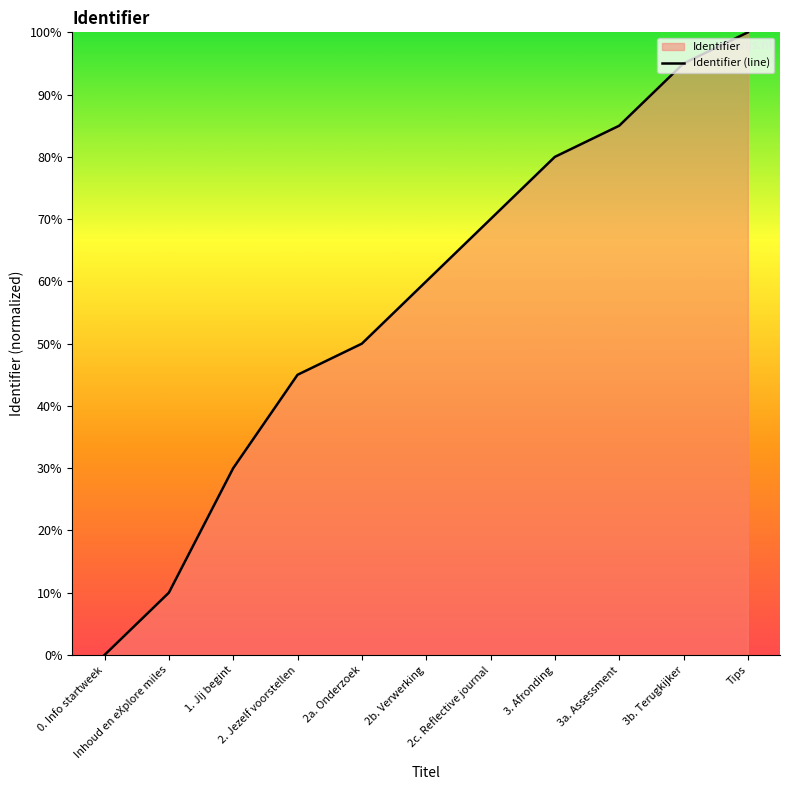

Reading right to left, transcribe all the data shown in this chart.

100	95	85	80	70	60	50	45	30	10	0